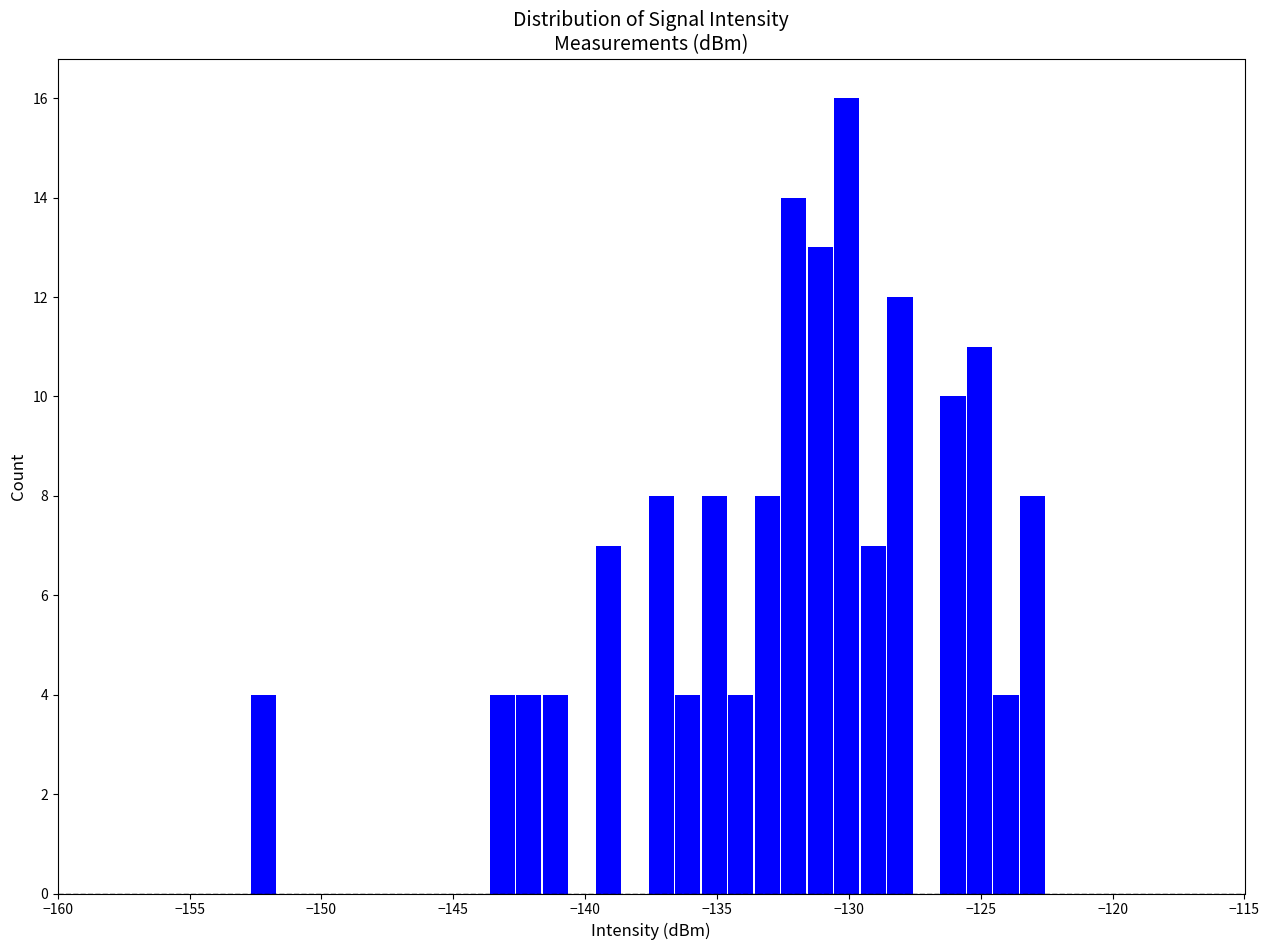

Read against the x-axis, roughly where is the centre of the tallest bar?

-130.0